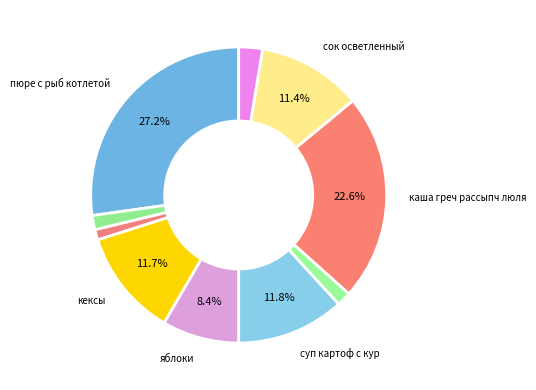

How many slices are in this pie chart?

10